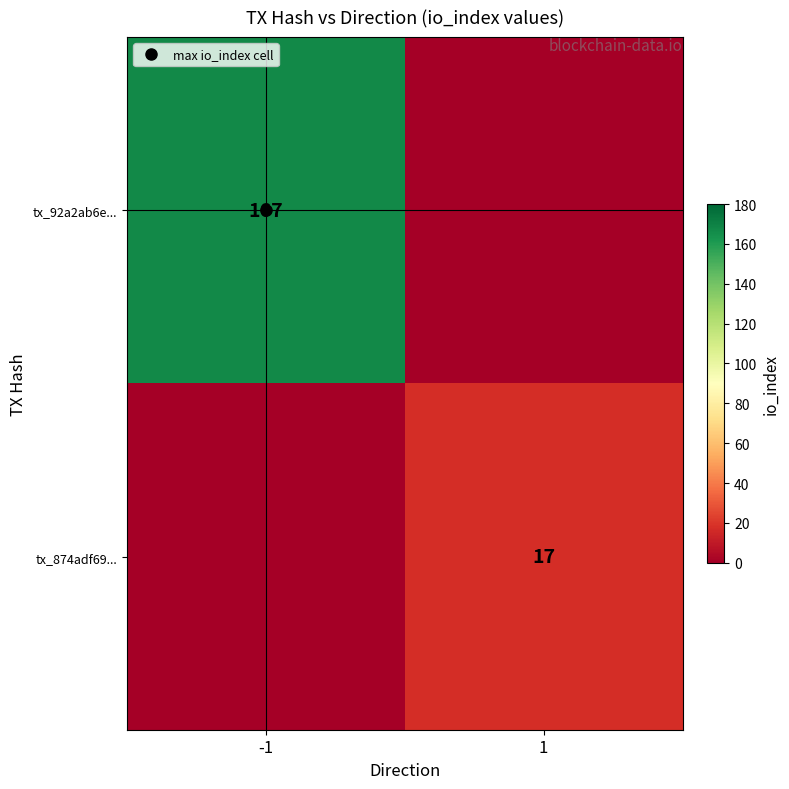

True or false: tx_92a2ab6e... has a value of 52 at 1.

False